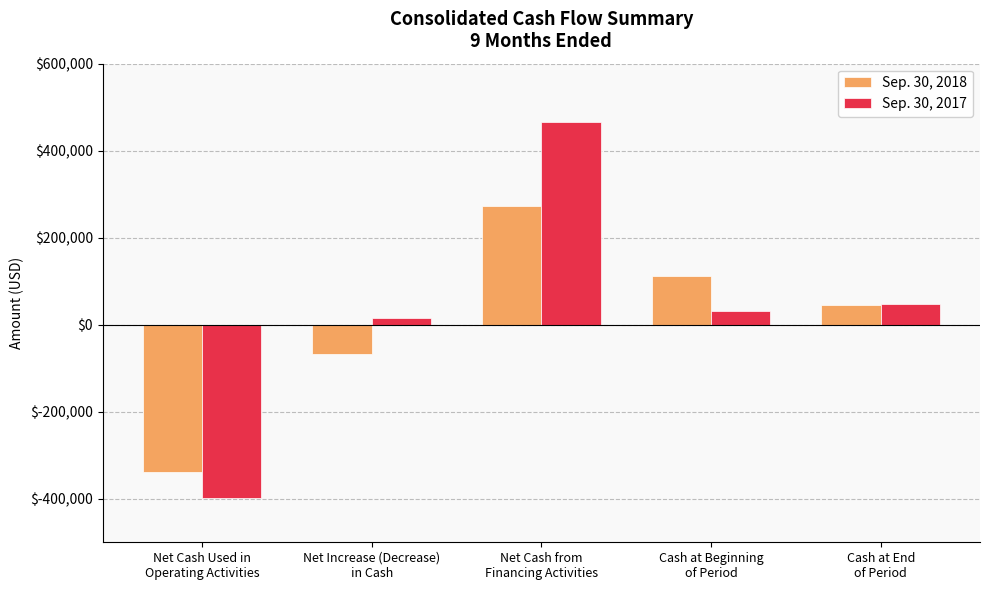

What is the sum of the Sep. 30, 2017 values at Net Cash Used in
Operating Activities and Net Cash from
Financing Activities?

67077